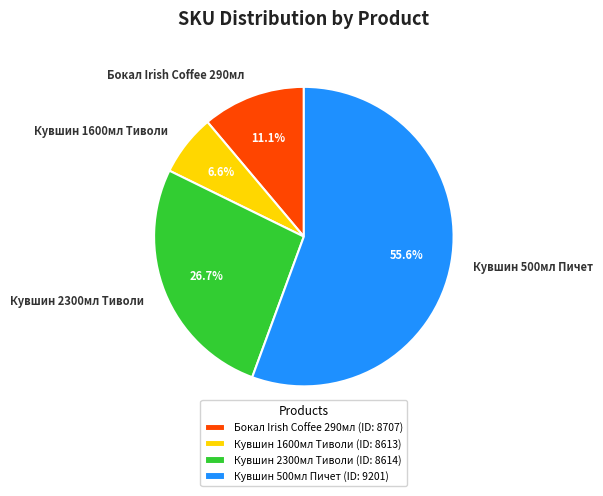

To the nearest percent, what is the difference between the largest and smallest slice percentages?

49%